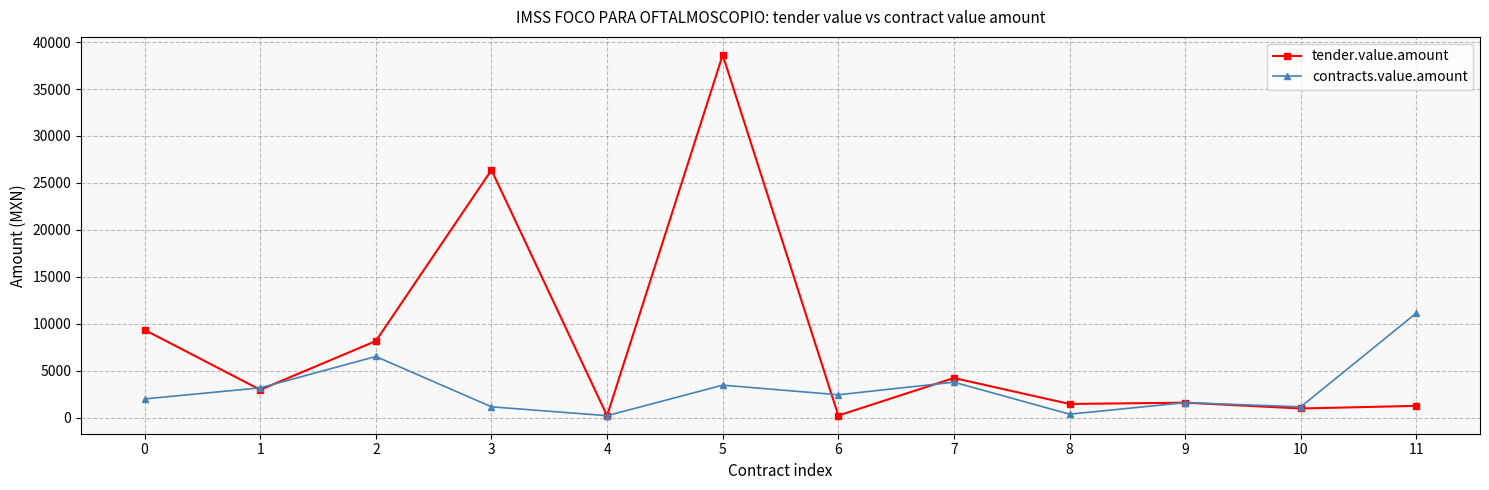

What is the difference between the contracts.value.amount values at 5 and 2?

3050.8